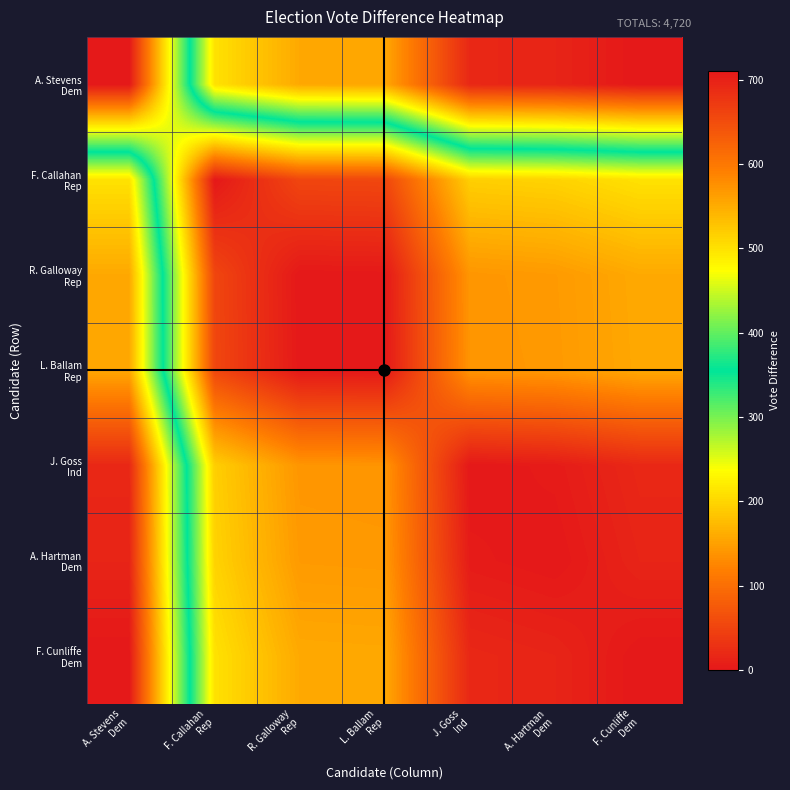

Between A. Stevens Dem and R. Galloway Rep, which series saw the biggest shift?

A. Stevens Dem